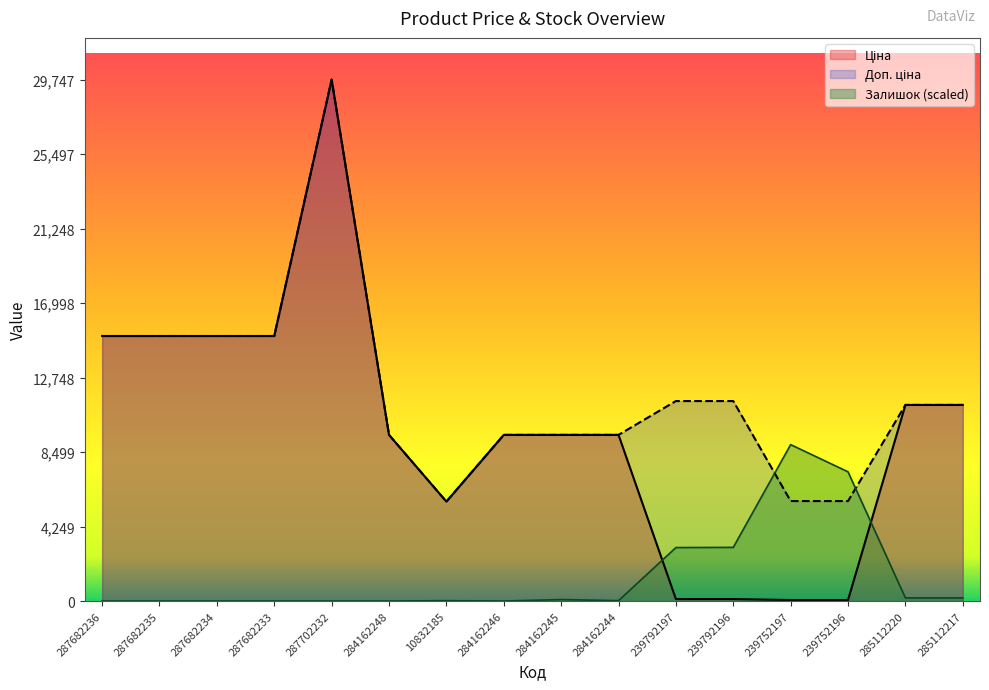

Reading left to right, transcribe all the data shown in this chart.

Ціна: 15120.0	15120.0	15120.0	15120.0	29747.2	9480.1	5673.8	9480.1	9480.1	9480.1	114.1	114.1	57.0	57.0	11188.2	11188.2
Доп. ціна: 15120.0	15120.0	15120.0	15120.0	29747.2	9480.1	5673.8	9480.1	9480.1	9480.1	11410.0	11410.0	5705.0	5705.0	11188.2	11188.2
Залишок: 0.0	0.0	0.0	0.0	0.0	0.0	21.1	0.0	84.5	21.1	3052.2	3062.7	8924.2	7371.7	179.5	179.5